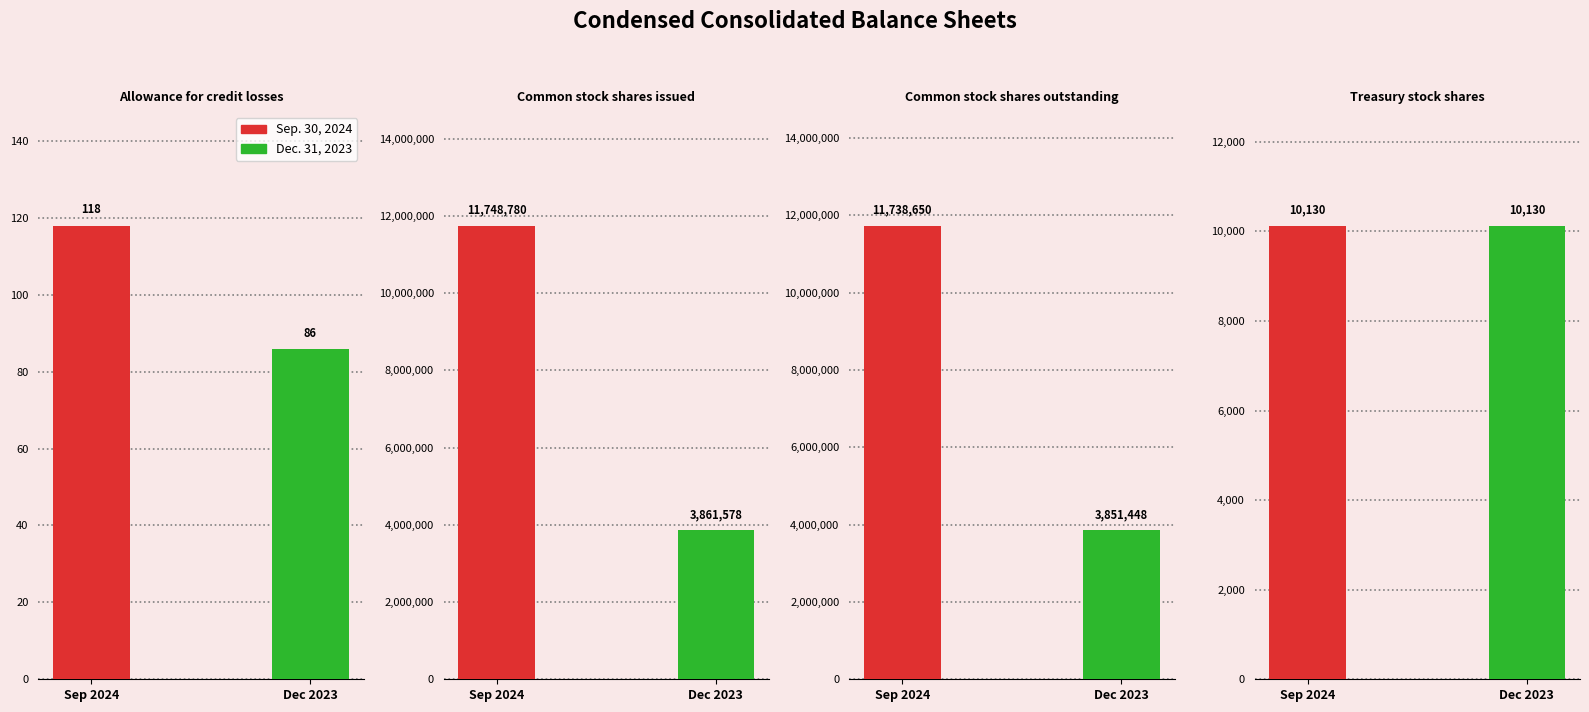

Is the value of Dec. 31, 2023 at Common stock shares issued greater than the value of Sep. 30, 2024 at Treasury stock shares?

Yes